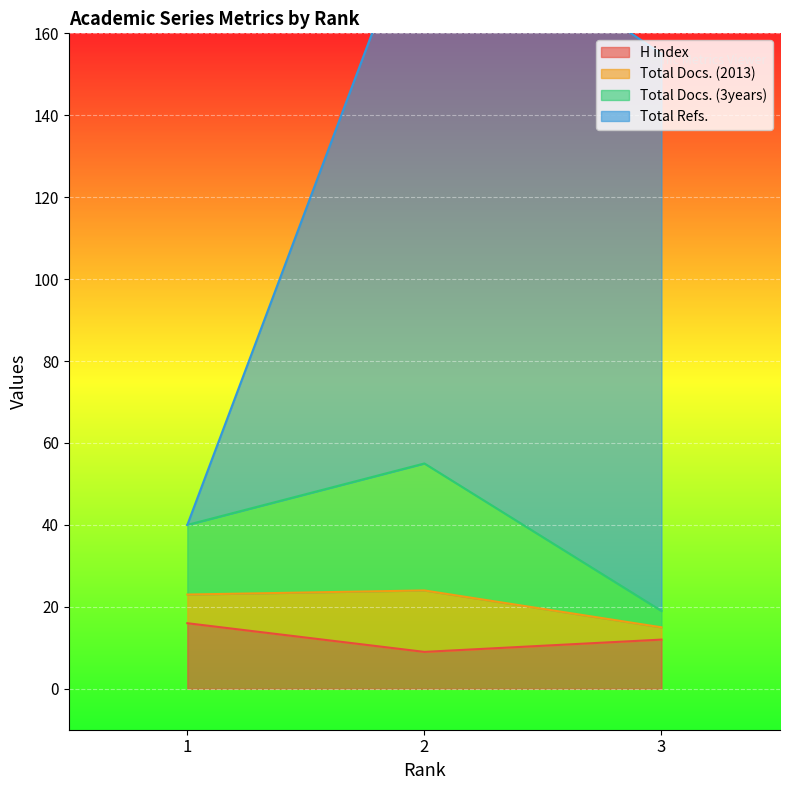

Where is Total Docs. (3years) nearest to the value 37?

1